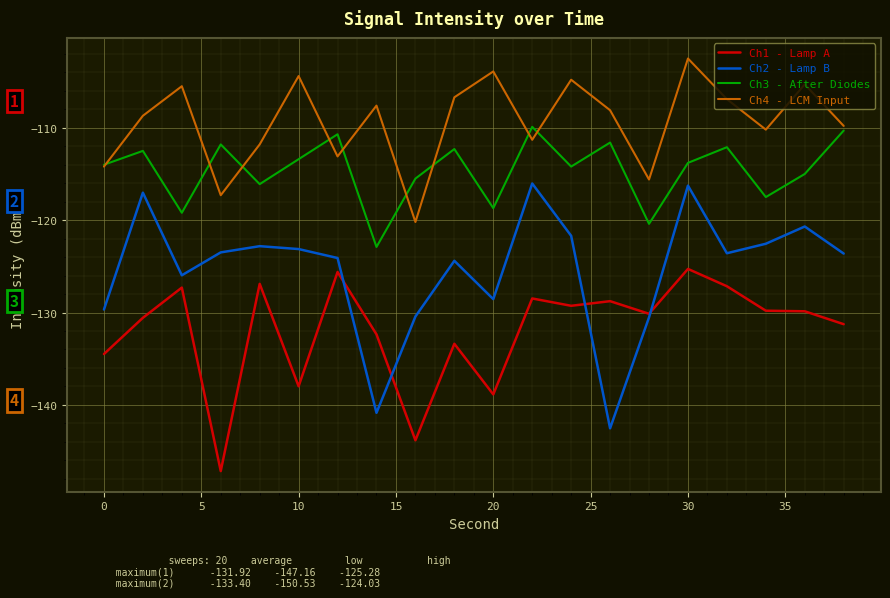

What is the difference between the second highest and minimum values in the Ch3 - After Diodes series?

12.6